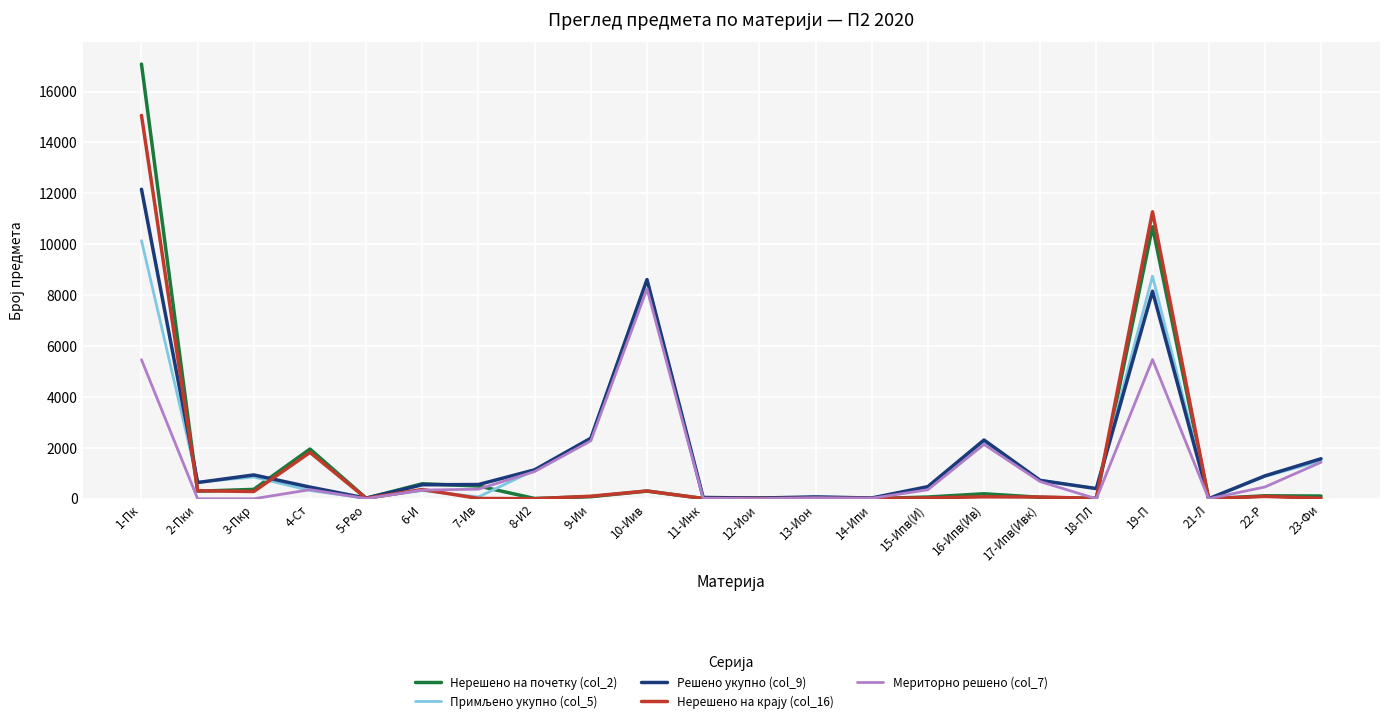

What is the maximum value shown in the chart?

17081